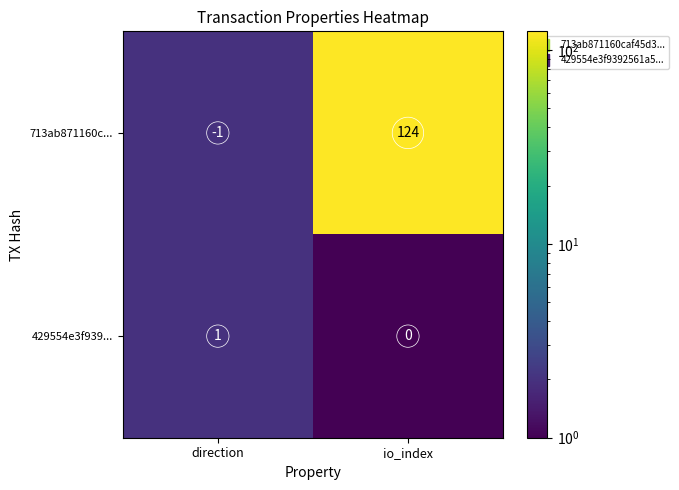

At which category is the sum across all series the highest?

io_index